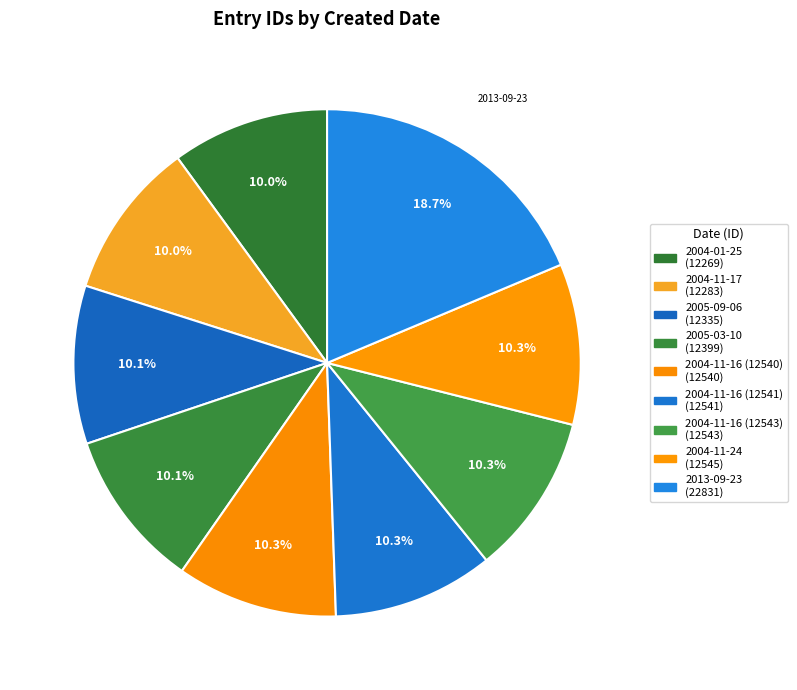

Which slice is the largest?

2013-09-23